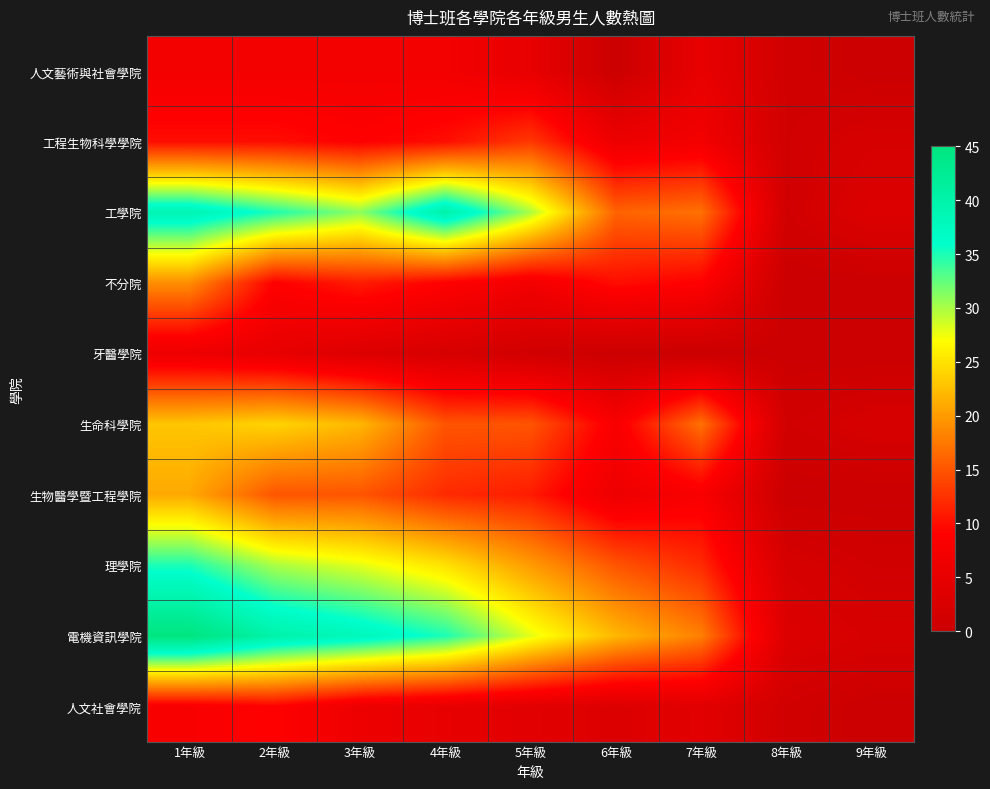

Which series has the widest spread of values?

電機資訊學院